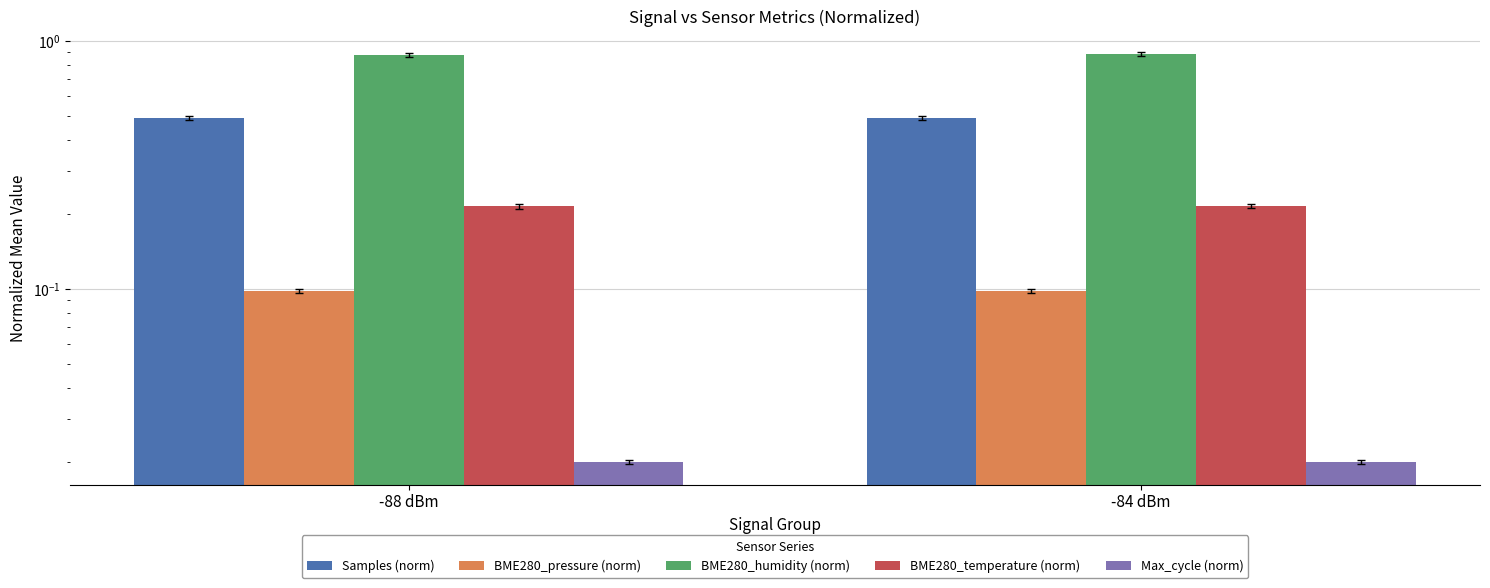

How many bars are there in each group?

5